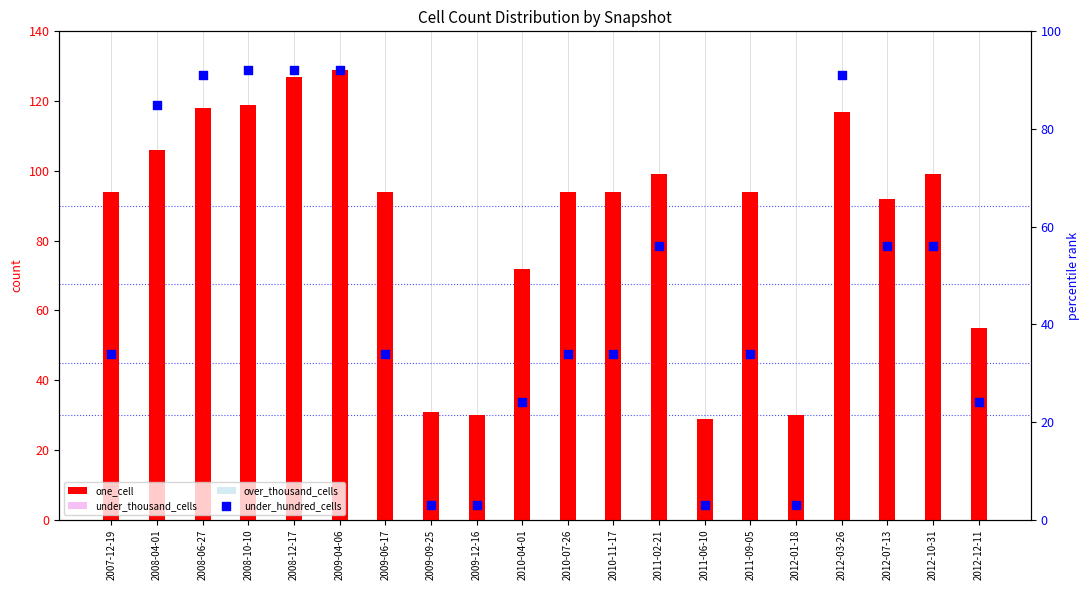

Is the value of under_hundred_cells at 2008-10-10 greater than the value of over_thousand_cells at 2008-10-10?

Yes